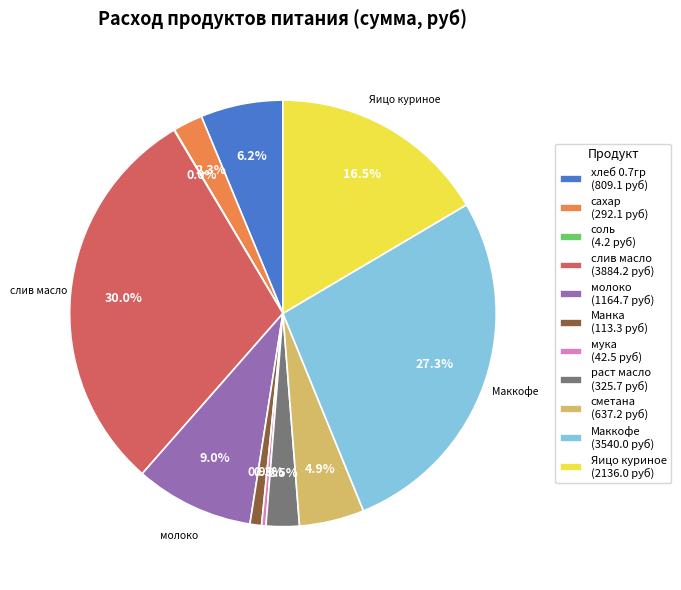

Do сахар (292.1 руб) and сметана (637.2 руб) together represent more than half of the pie?

No